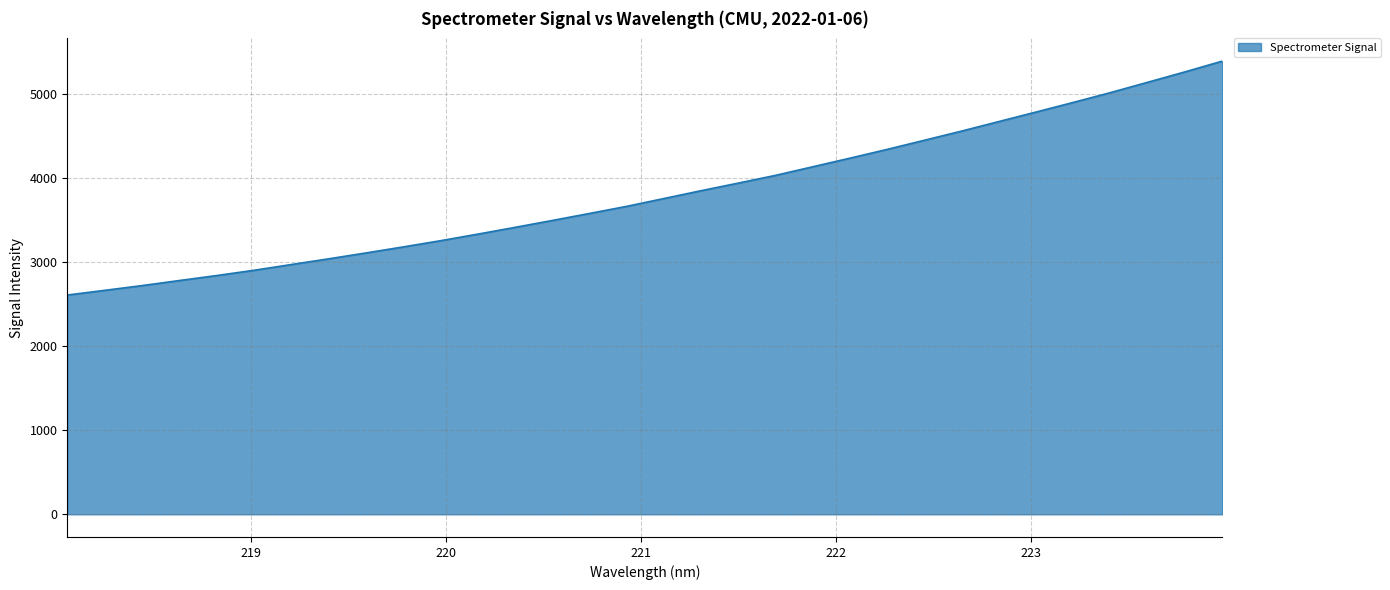

What is the smallest value displayed?

2609.8